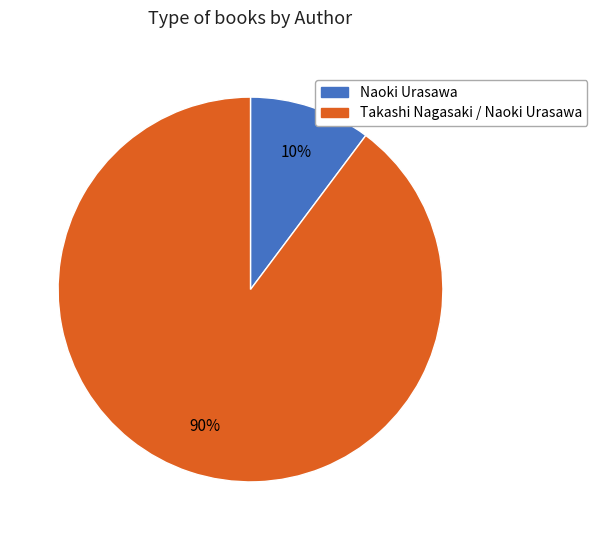

Count the number of slices in the pie.

2